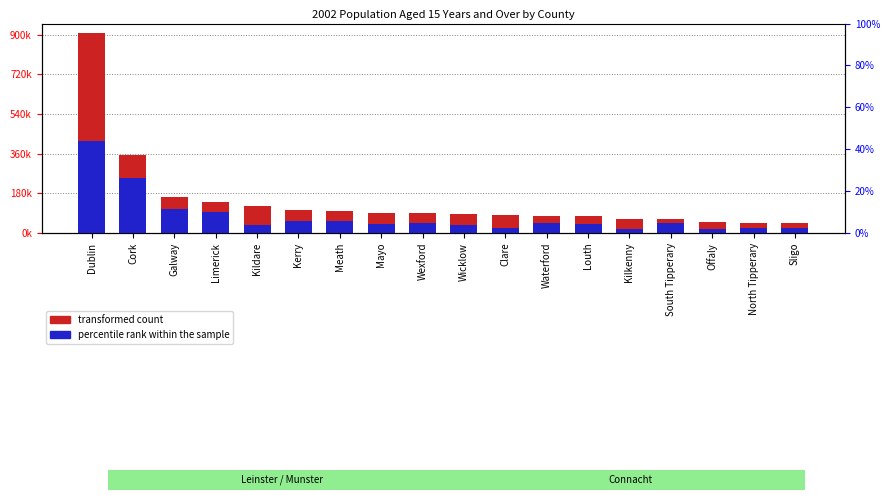

What value does the percentile rank within the sample series have at Cork?

252070